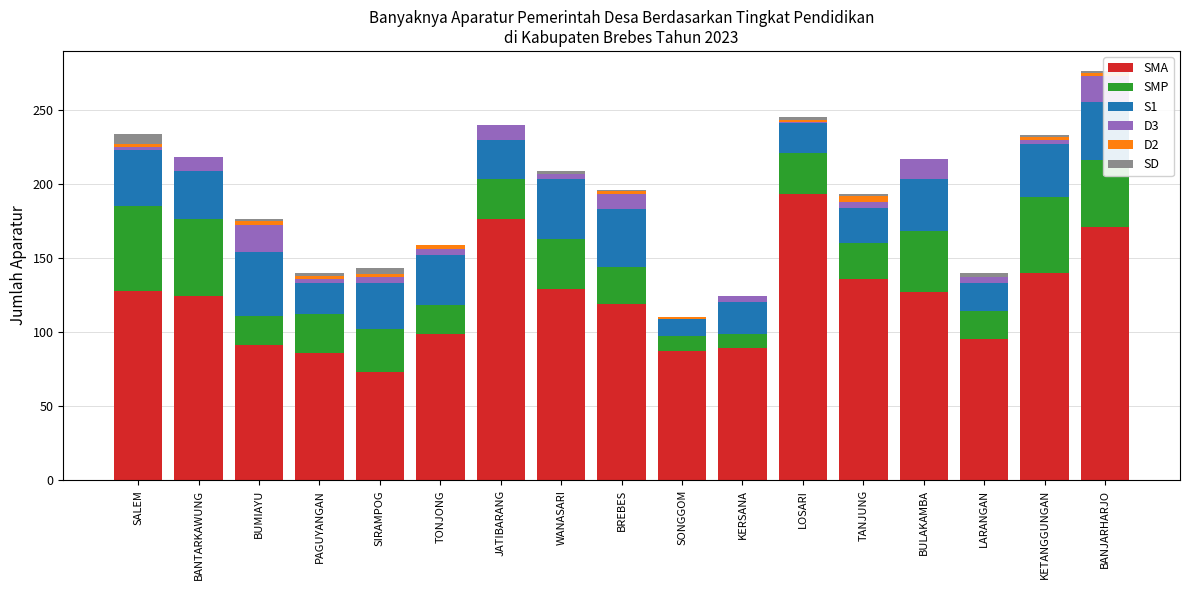

Between TONJONG and LOSARI, which series saw the biggest shift?

SMA